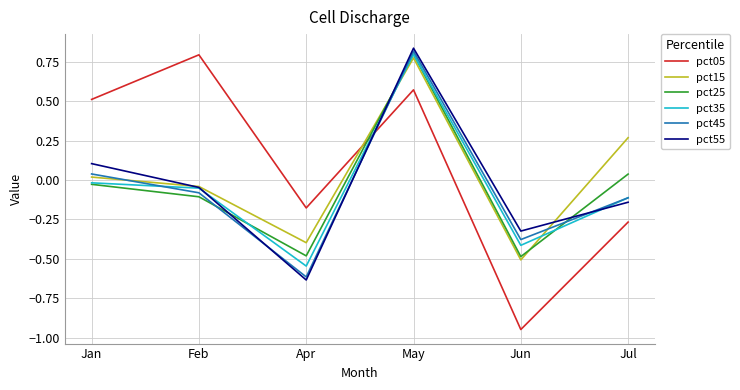

After their last crossing, which series has the higher values: pct05 or pct45?

pct45